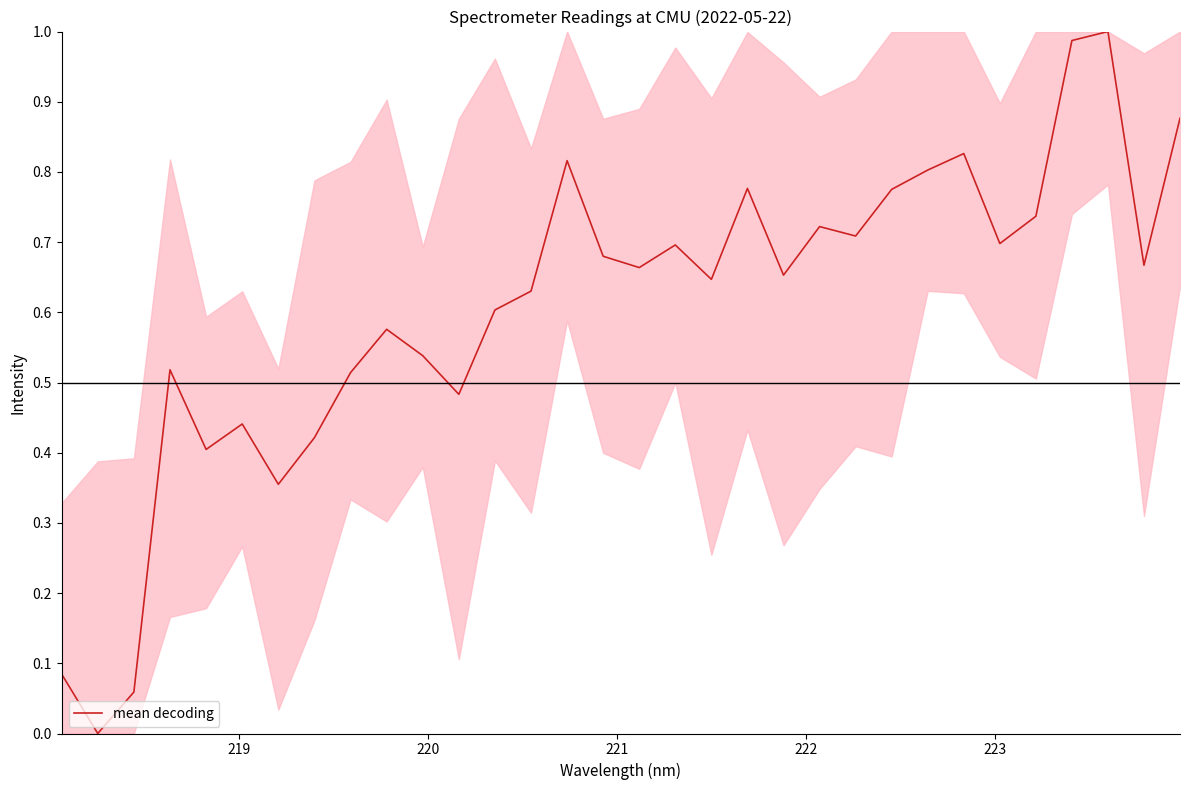

What is the value of the 32nd point from the left?

0.9